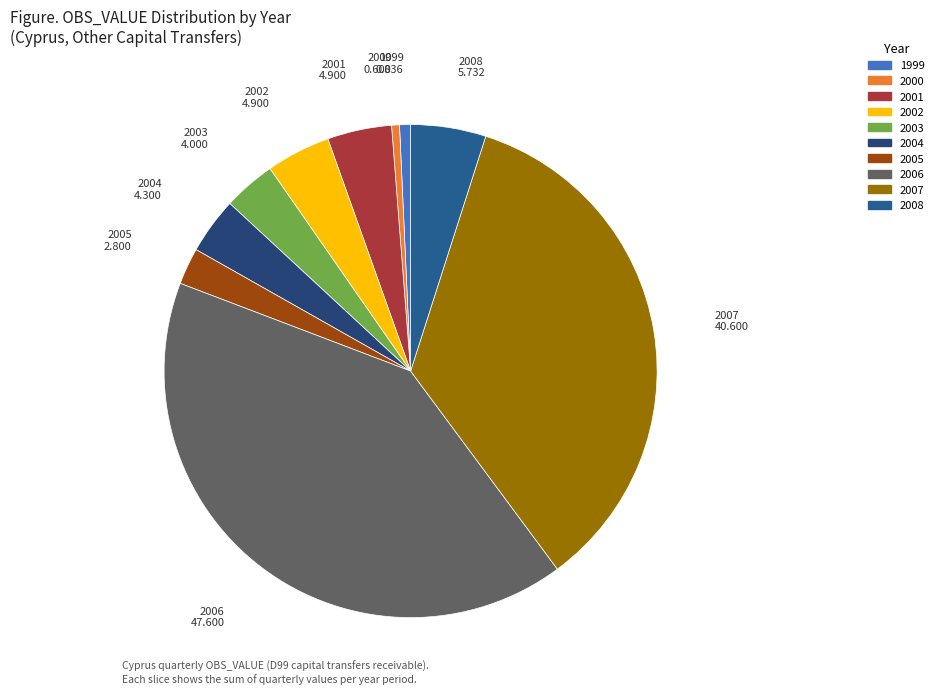

Which slice is the largest?

2006